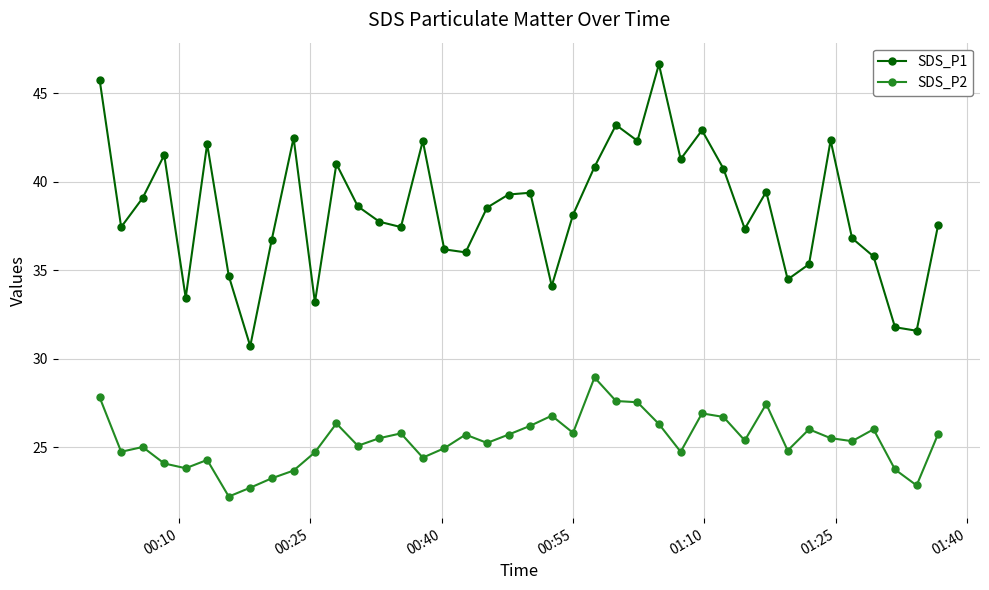

What is the value of the SDS_P1 point at the 7th from the left?

34.7